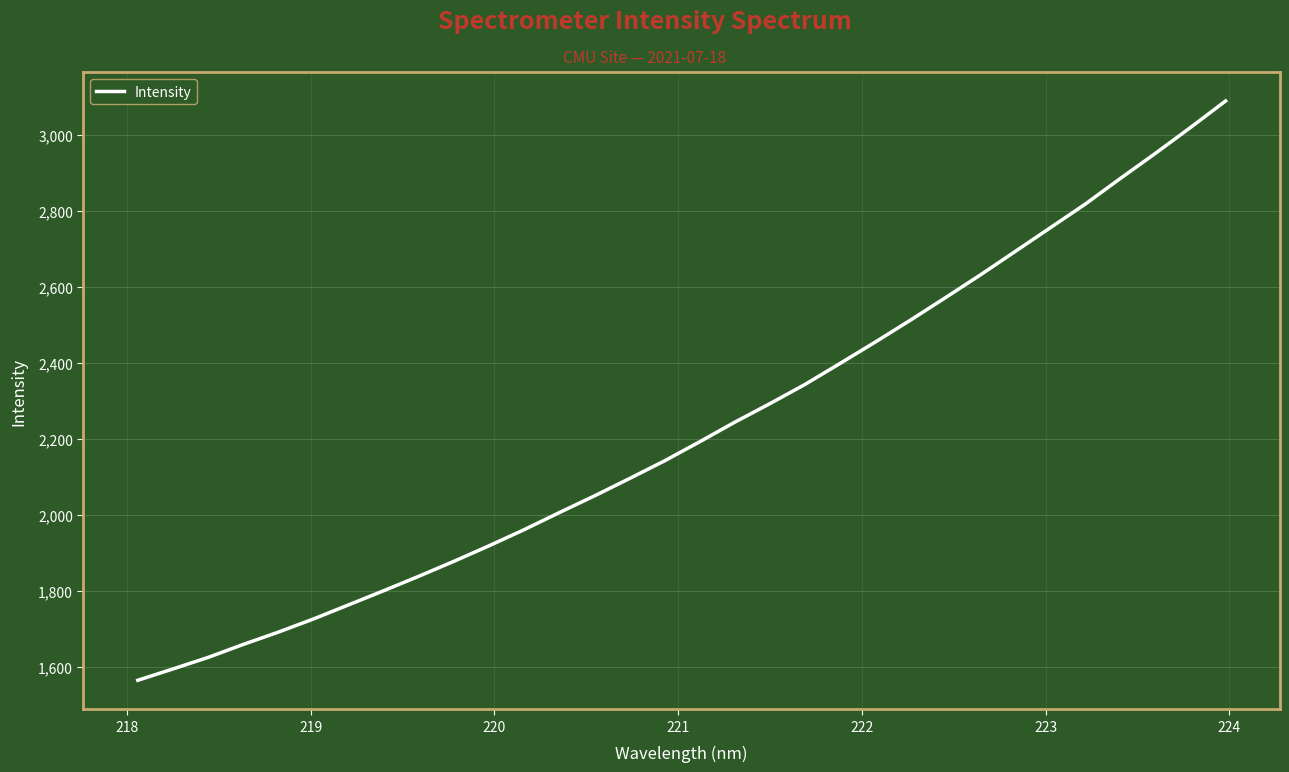

What is the difference between the maximum and minimum values?

1523.5